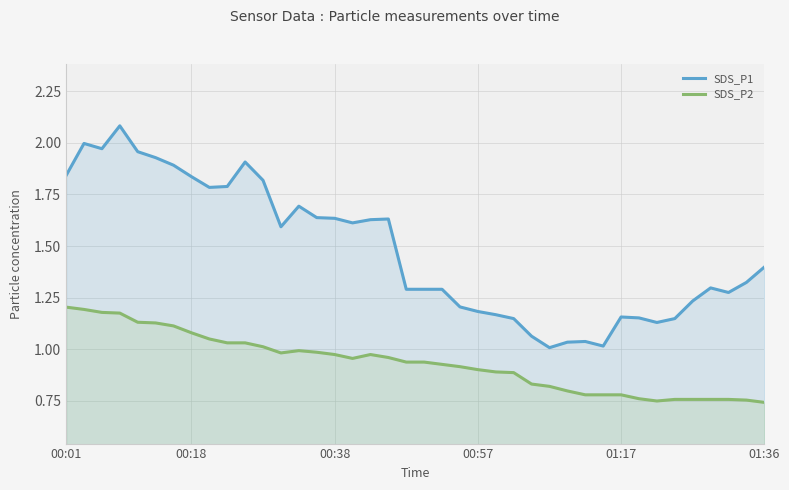

Does the chart display data point markers on the line(s)?

No